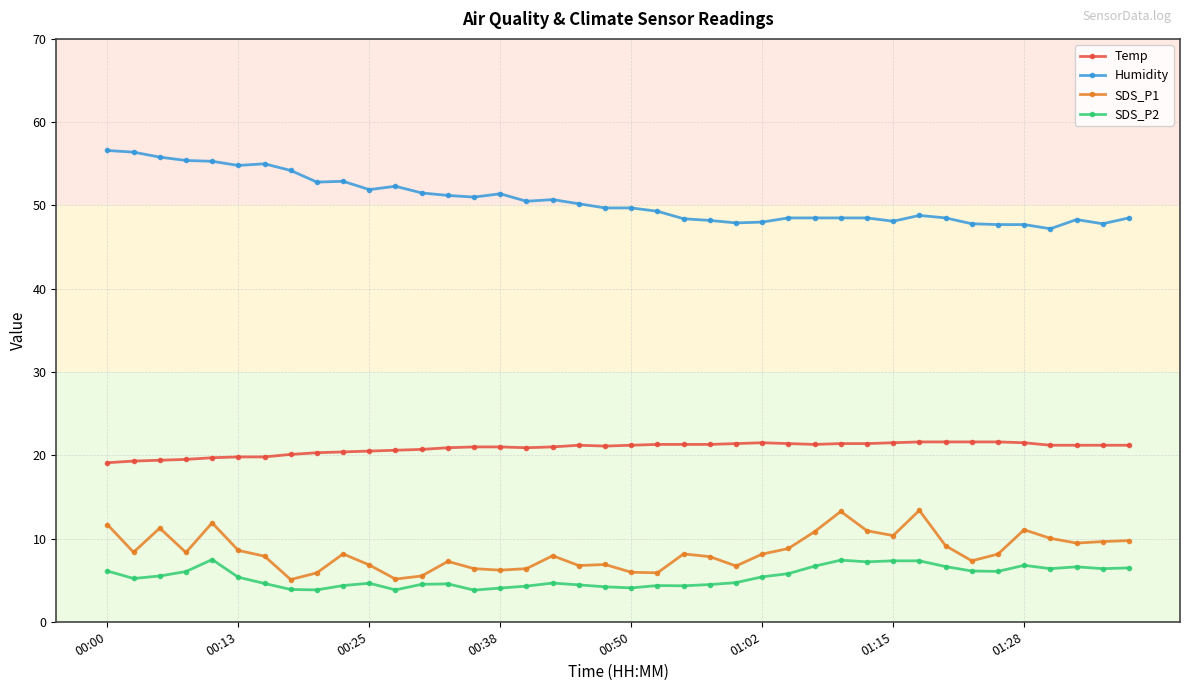

What is the difference between the maximum and second lowest values in the SDS_P2 series?

3.6